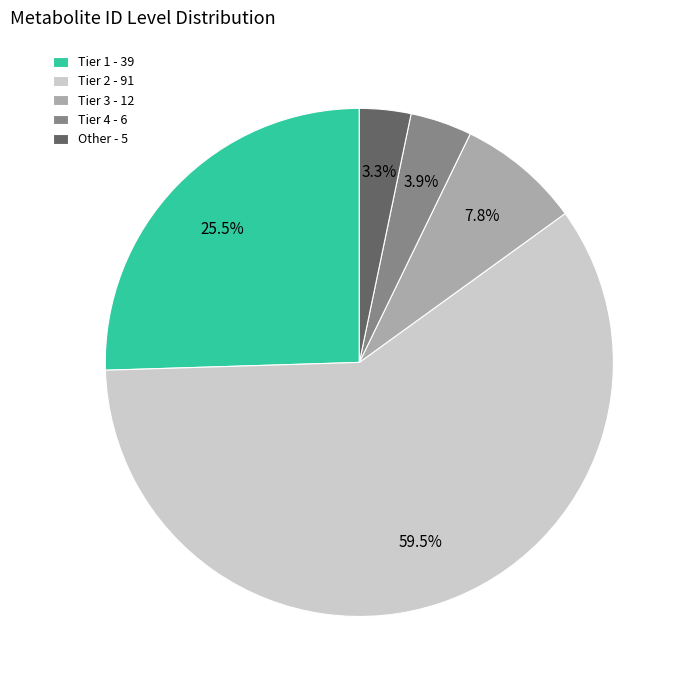

To the nearest percent, what is the difference between the Other and Tier 1 slice percentages?

22%